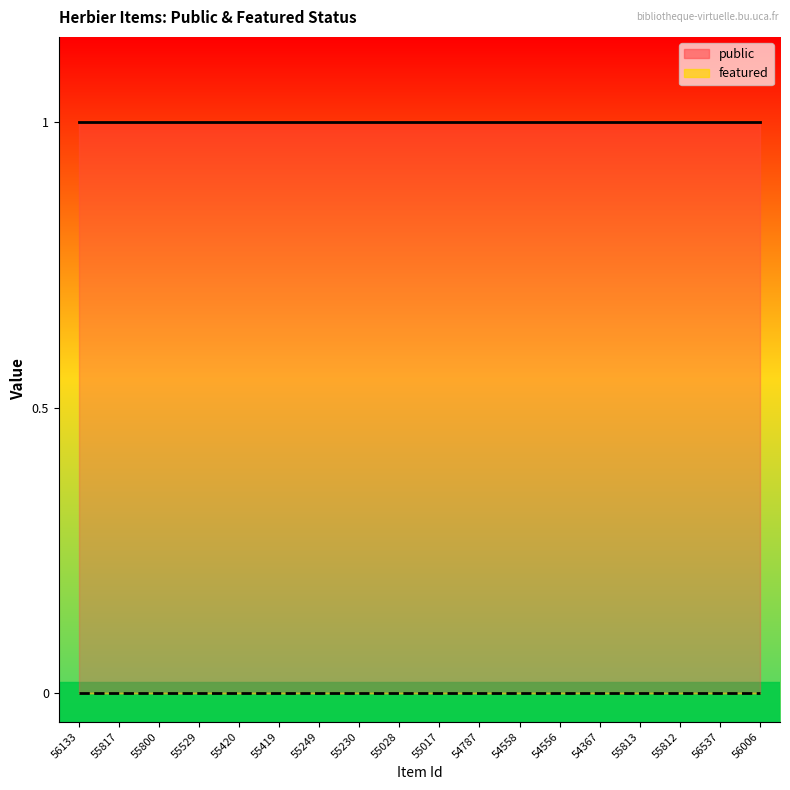

What is the difference between the highest and lowest values at 55249?

1